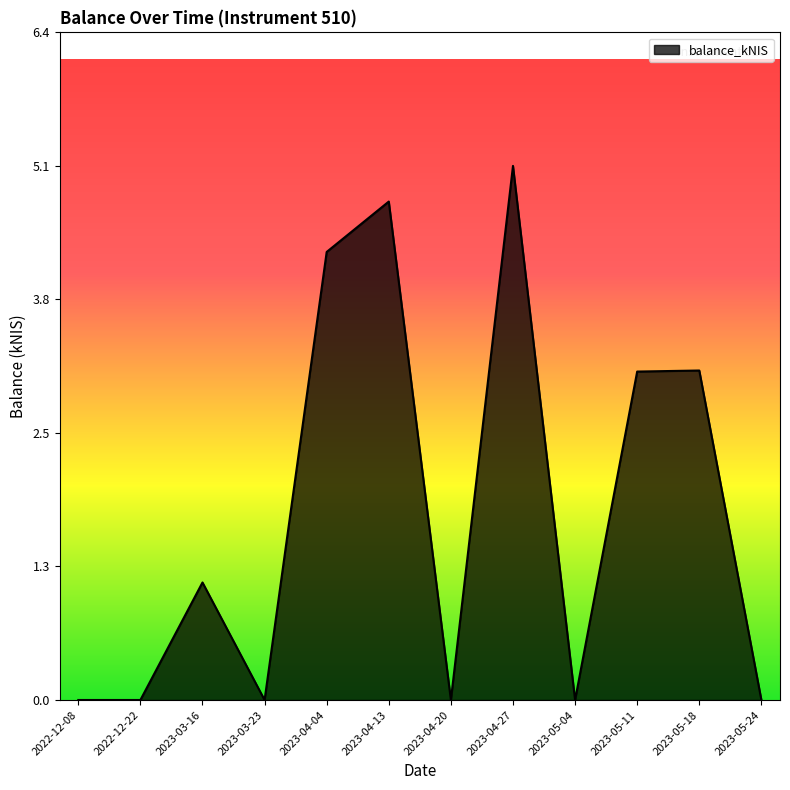

Does the chart display data point markers on the line(s)?

No